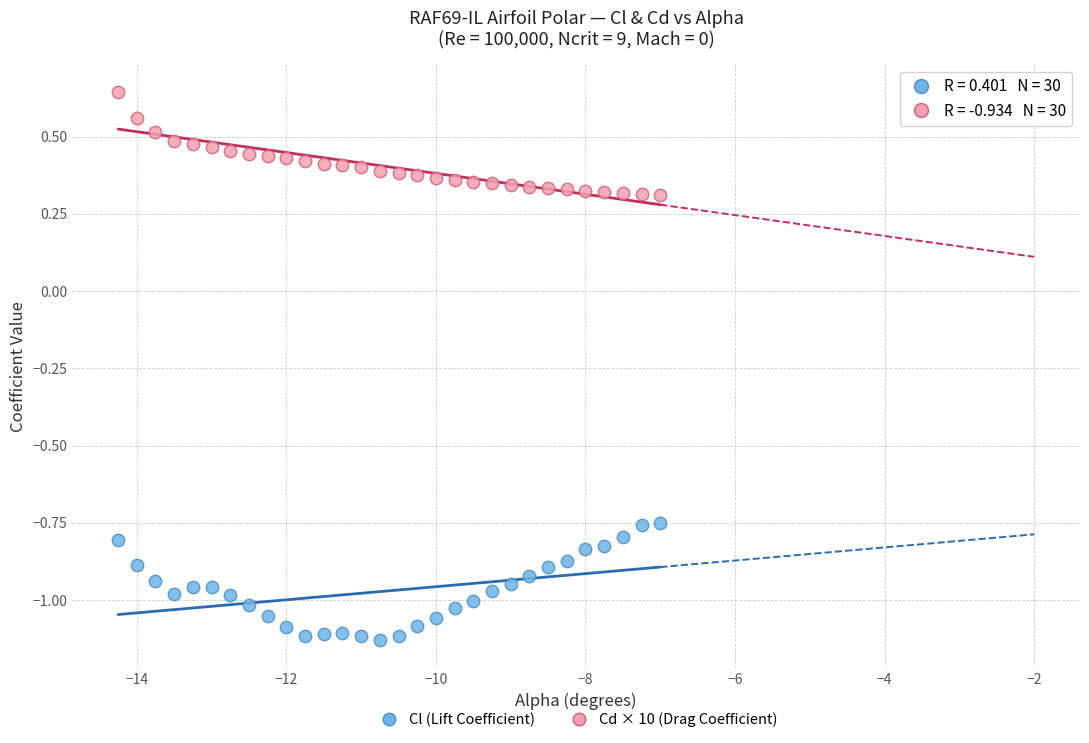

Which series reaches the minimum Y coordinate?

Cl (Lift Coefficient)